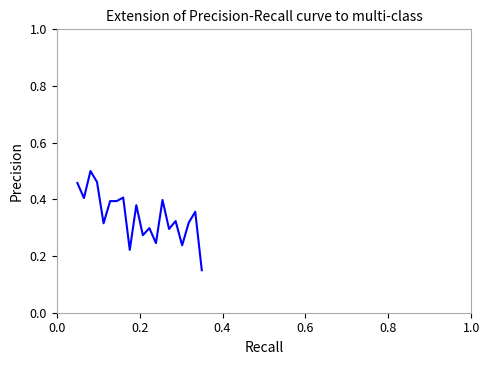

What is the minimum value shown in the chart?

0.1